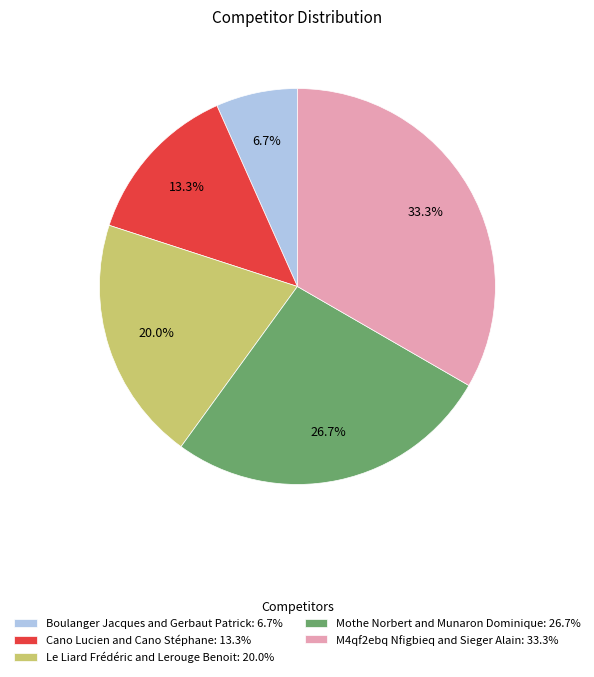

The Le Liard Frédéric and Lerouge Benoit slice represents 20% of the pie. True or false?

True